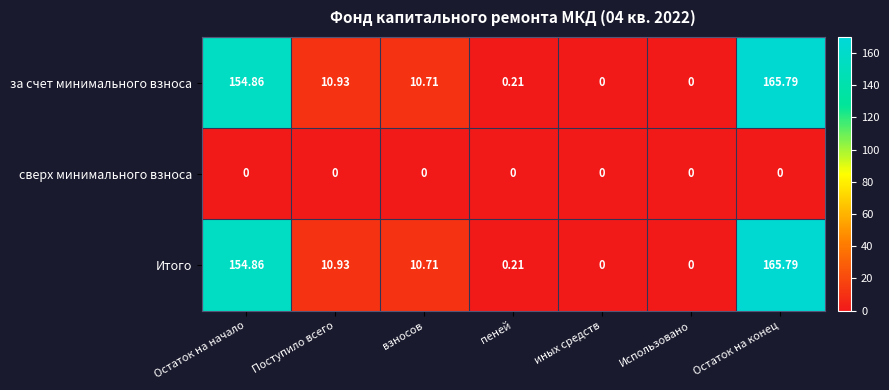

How many series are shown in this chart?

3